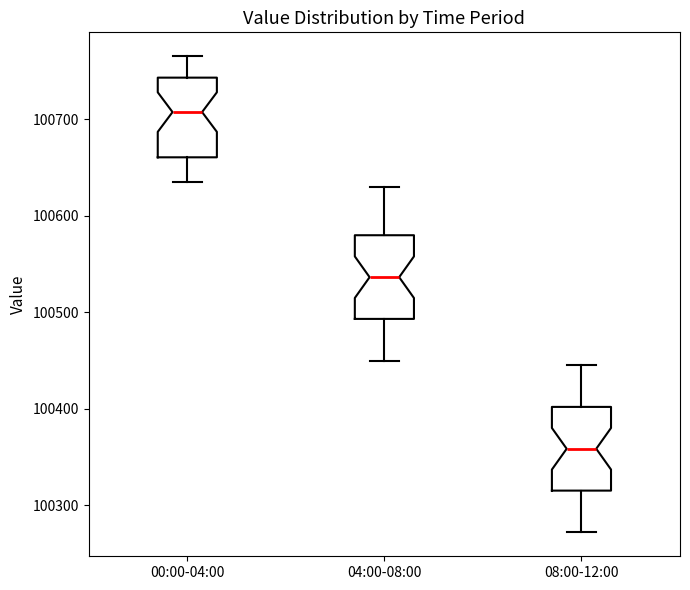

Where is the upper edge of the box for 04:00-08:00 on the y-axis? The values are not printed on the chart, so give them approximately, as read against the axis.

100580